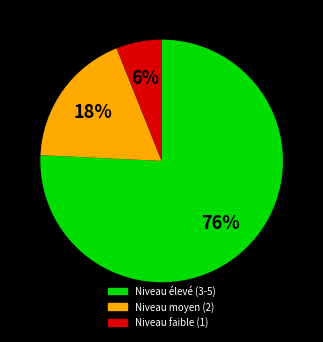

Is there a majority slice in this chart?

Yes